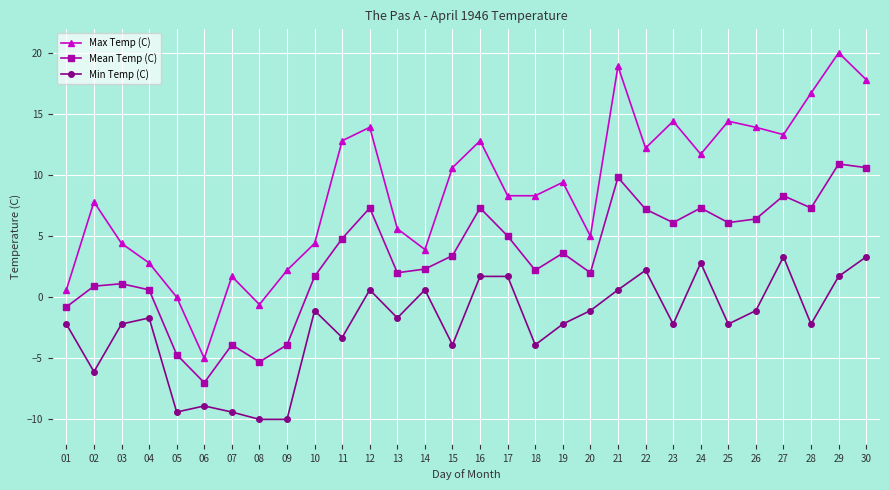

The value of Max Temp (C) at 18 is 8.3. True or false?

True